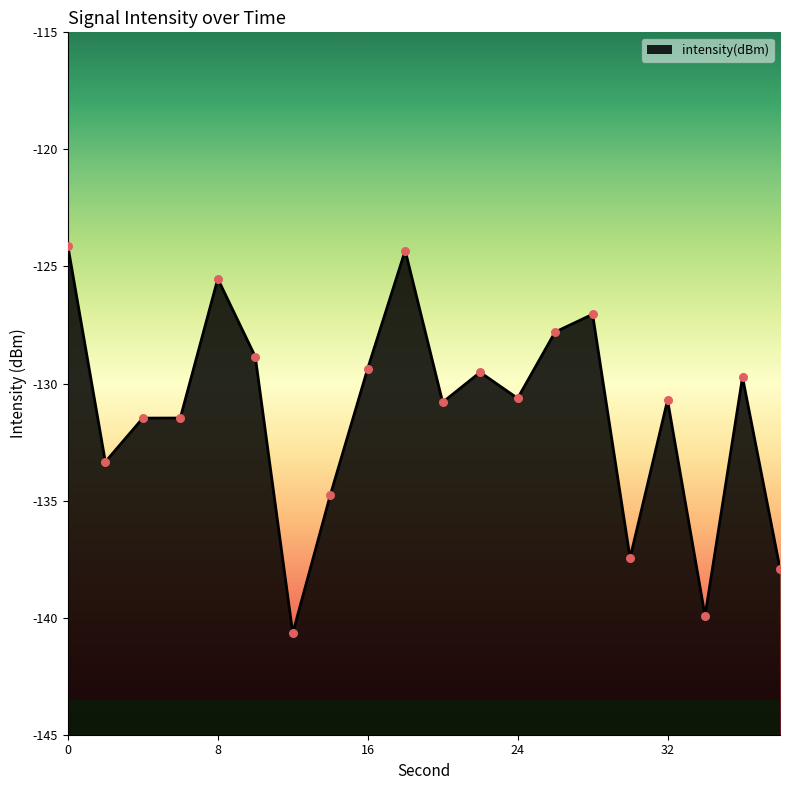

Which has a higher value, 20 or 28?

28